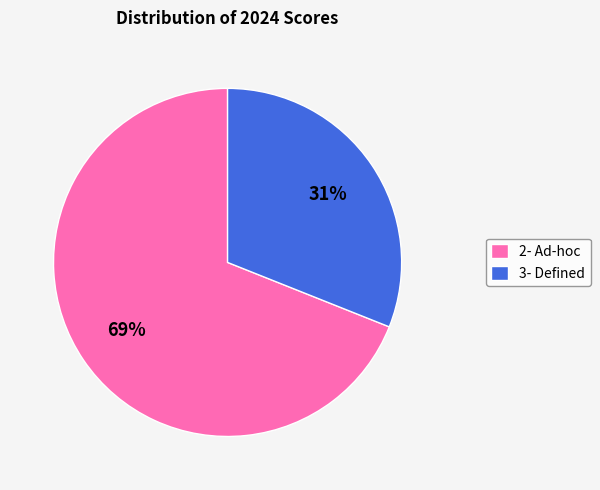

To the nearest percent, what is the difference between the largest and smallest slice percentages?

38%